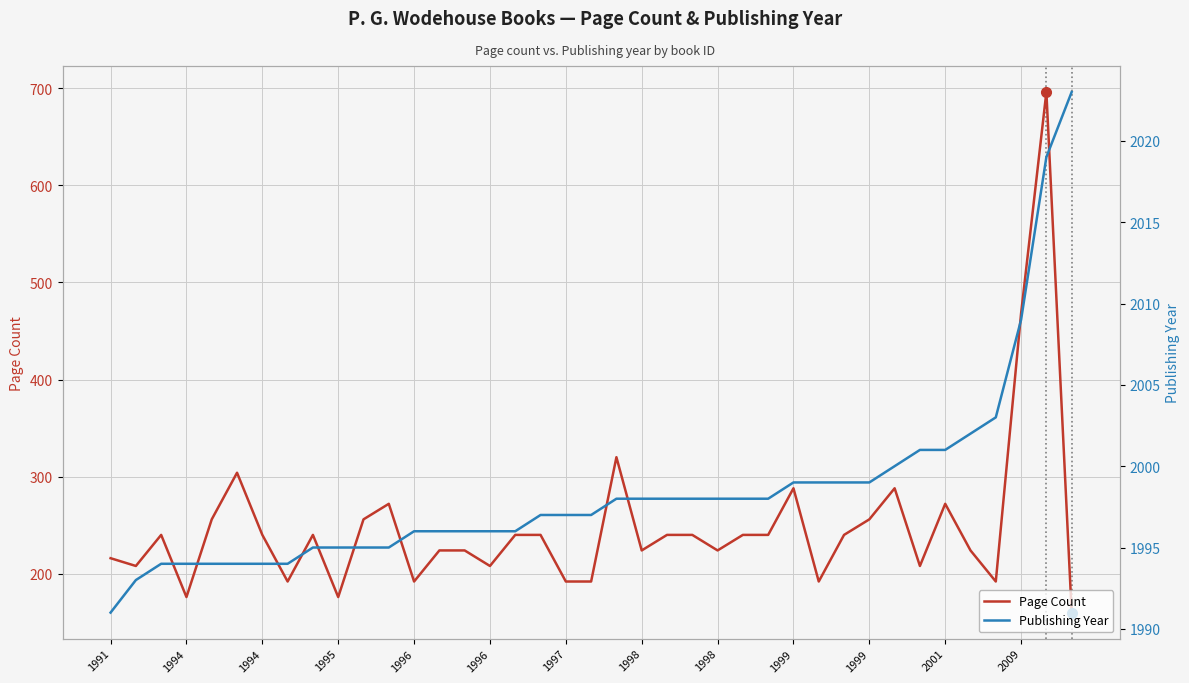

What is the spread (max minus min) of values at 1991?

1775